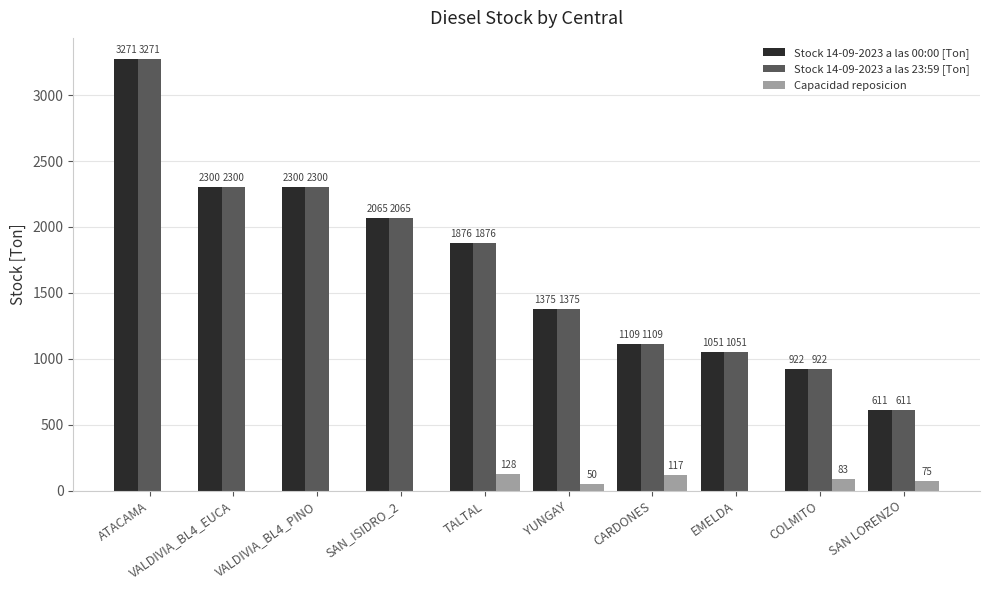

The value of Capacidad reposicion at SAN LORENZO is 75.0. True or false?

True